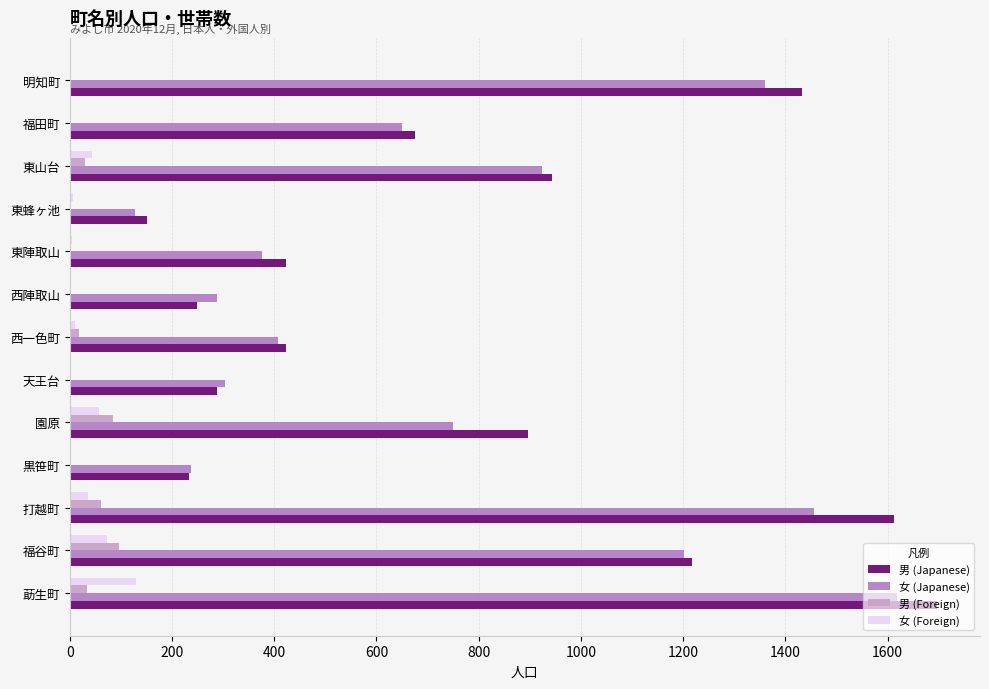

Is it true that 女 (Japanese) equals 1284 at 東山台?

False